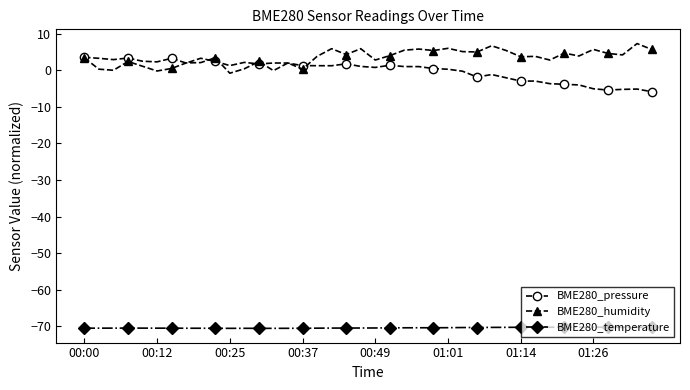

What is the lowest value of the BME280_temperature series?

-70.6